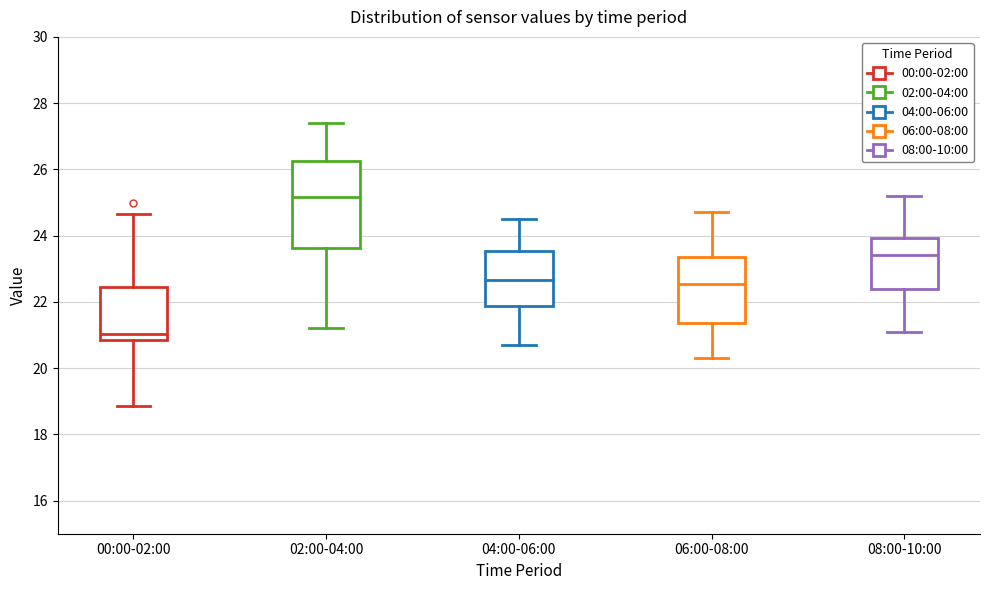

Reading left to right, read every box against the y-axis: the position of its median line, the range the box covers, and the ends of its whiskers. The values are not printed on the chart, so give them approximately, as read against the axis.

00:00-02:00: median 21.0, box 20.8 to 22.4, whiskers 18.8 to 24.6
02:00-04:00: median 25.2, box 23.6 to 26.2, whiskers 21.2 to 27.4
04:00-06:00: median 22.6, box 21.8 to 23.6, whiskers 20.8 to 24.6
06:00-08:00: median 22.6, box 21.4 to 23.4, whiskers 20.4 to 24.8
08:00-10:00: median 23.4, box 22.4 to 24.0, whiskers 21.2 to 25.2